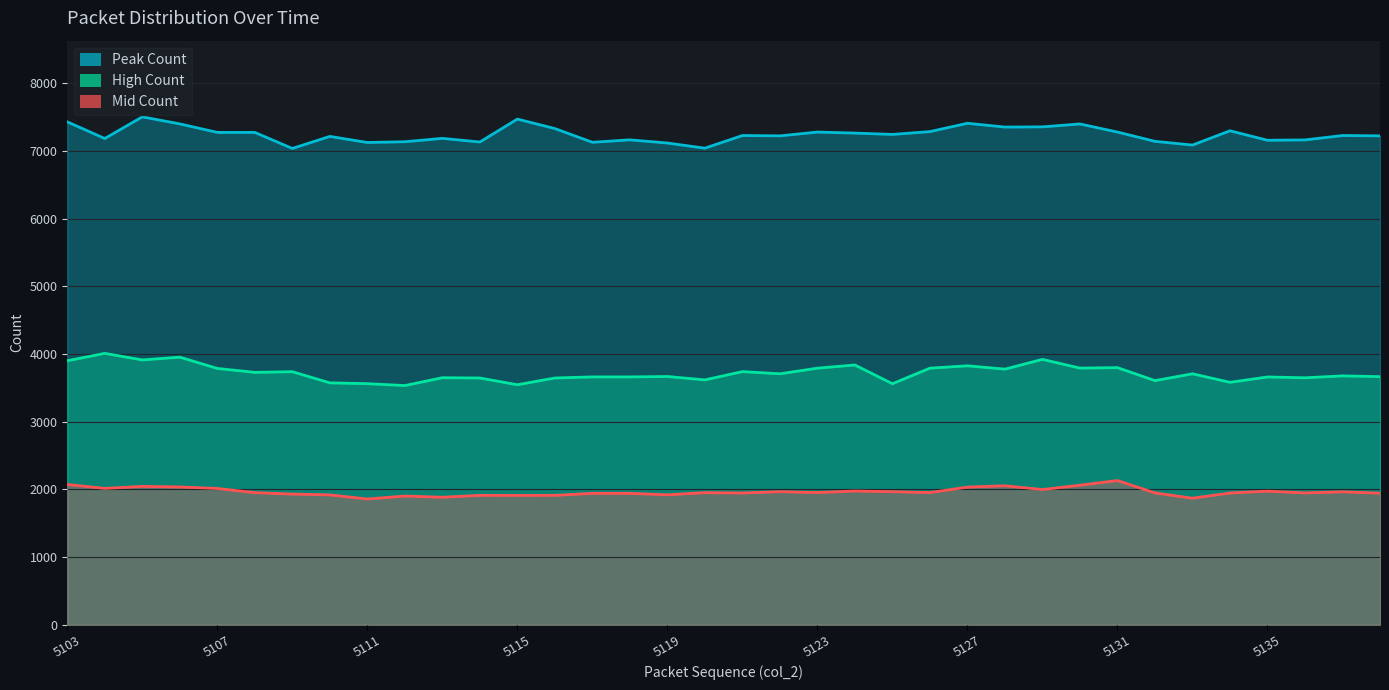

Does the chart display data point markers on the line(s)?

No